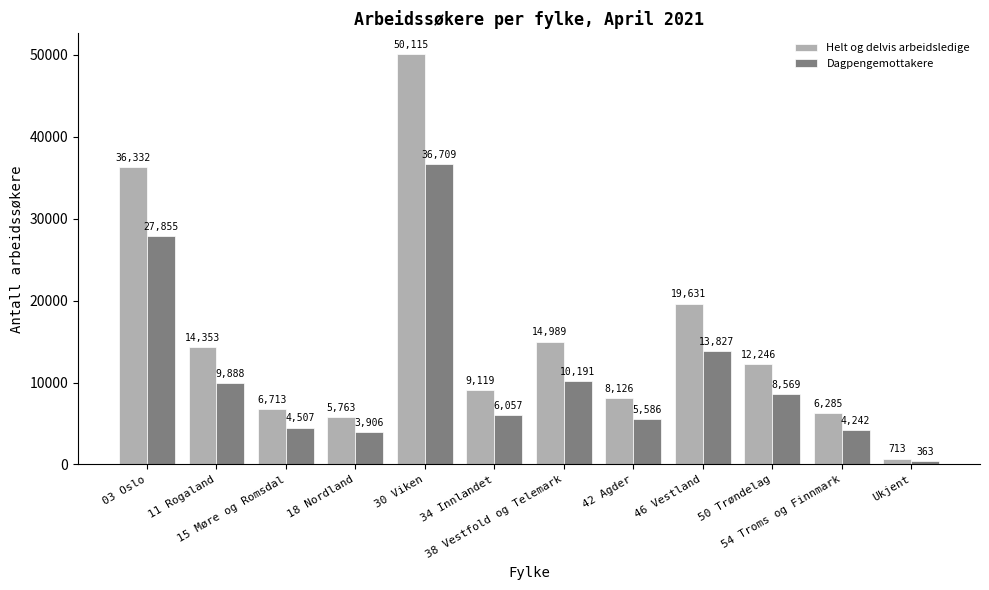

Between 50 Trøndelag and Ukjent, which series saw the biggest shift?

Helt og delvis arbeidsledige